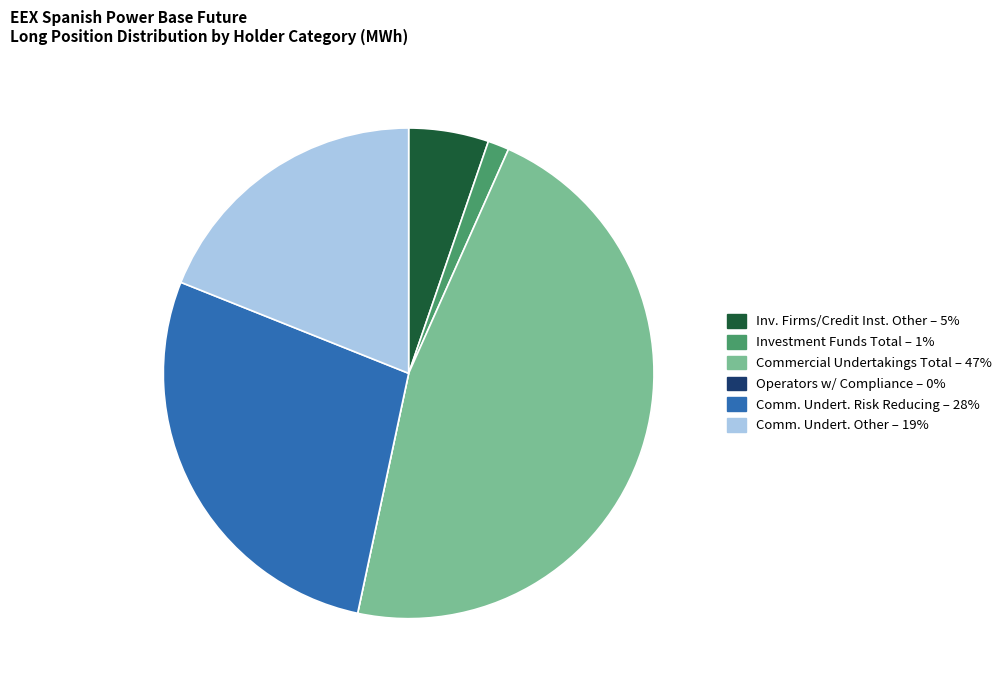

Is there any slice that represents more than half of the pie?

No